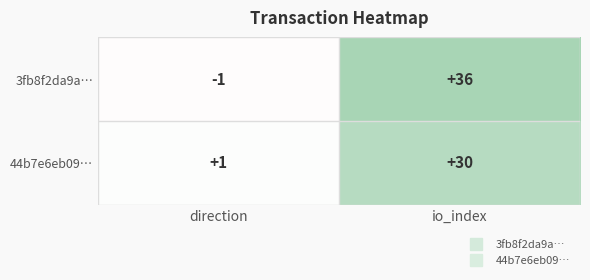

At which label is 44b7e6eb09… closest to 15?

direction